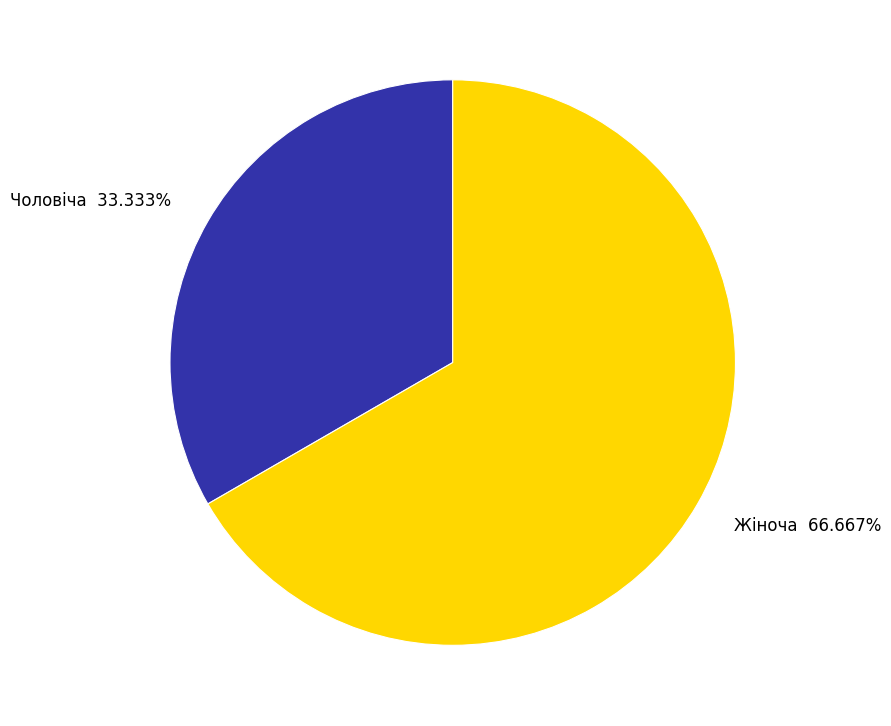

Is there a majority slice in this chart?

Yes